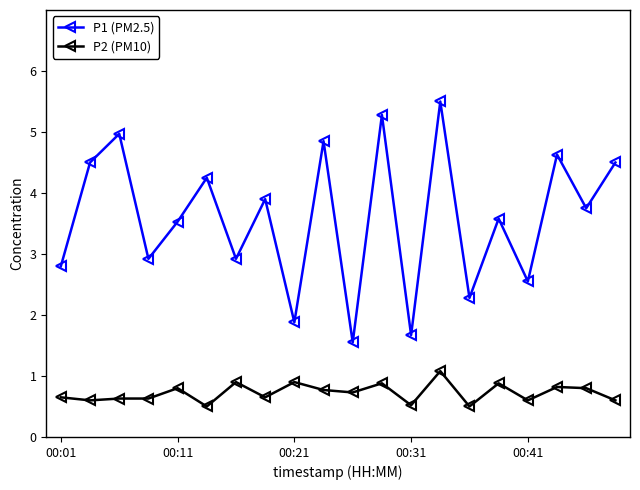

What is the sum of all P1 (PM2.5) values?

71.8